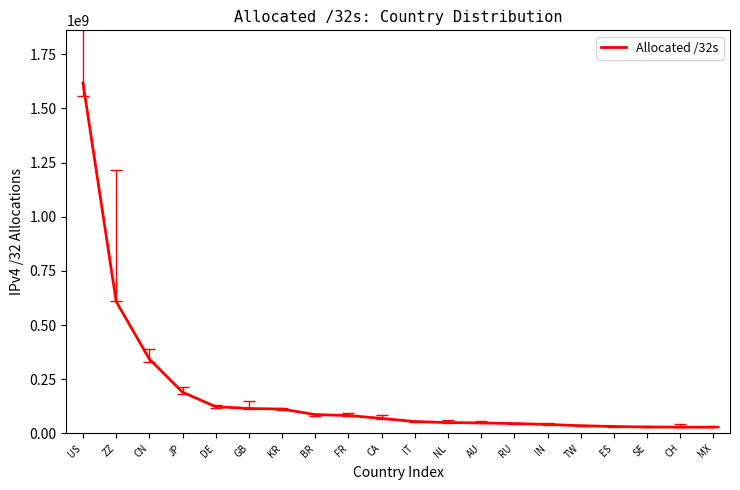

What is the ratio of the value at CN to the value at DE?

2.8